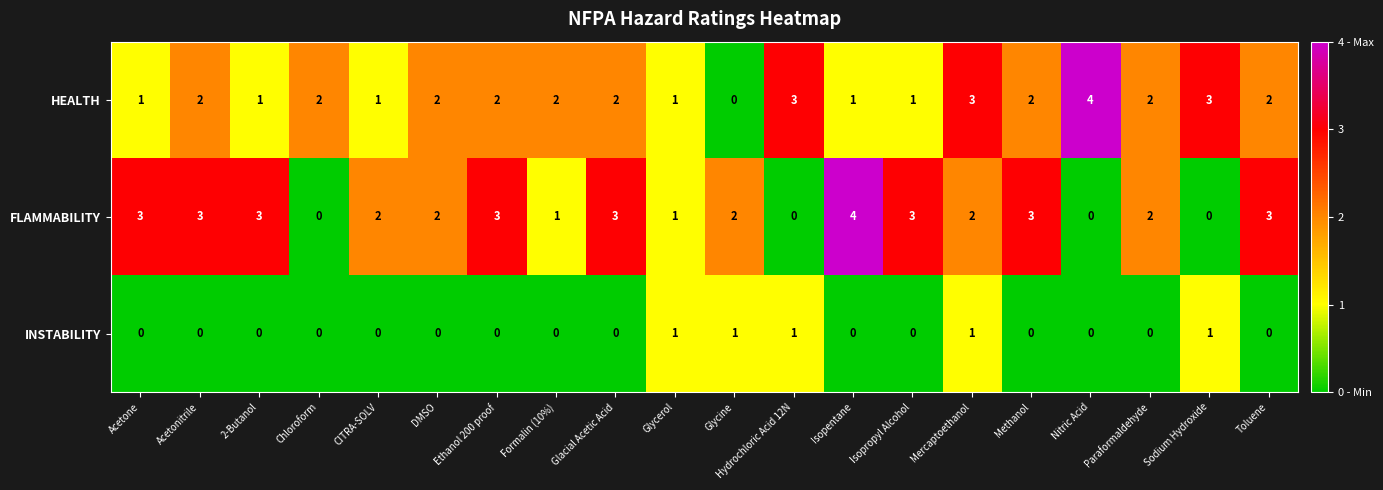

What is the total value across all series at Paraformaldehyde?

4